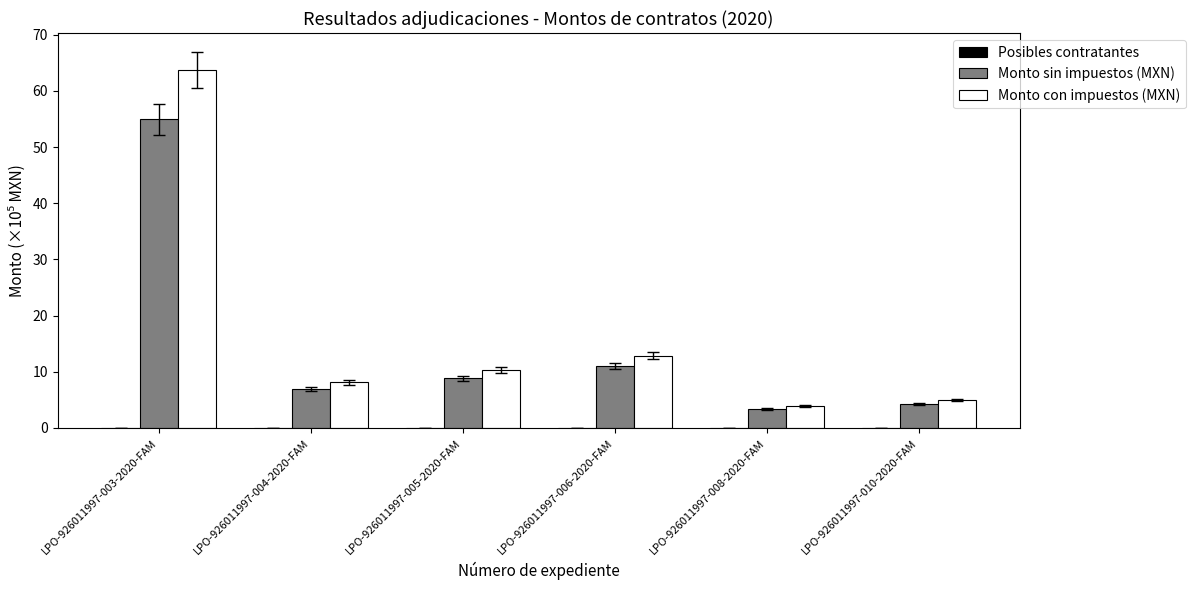

At which category is the sum across all series the highest?

LPO-926011997-003-2020-FAM